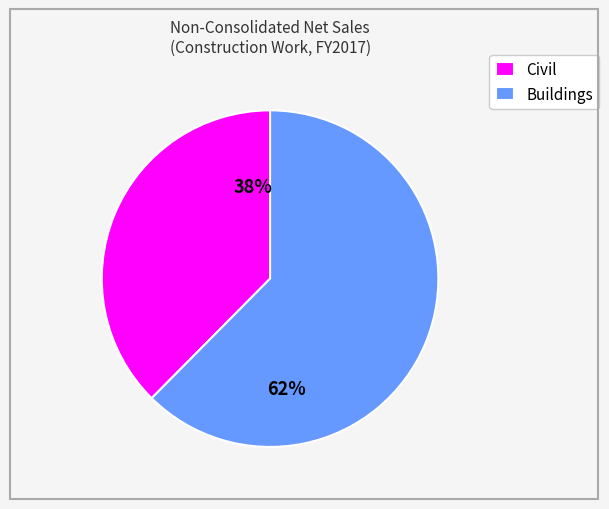

How many slices are in this pie chart?

2